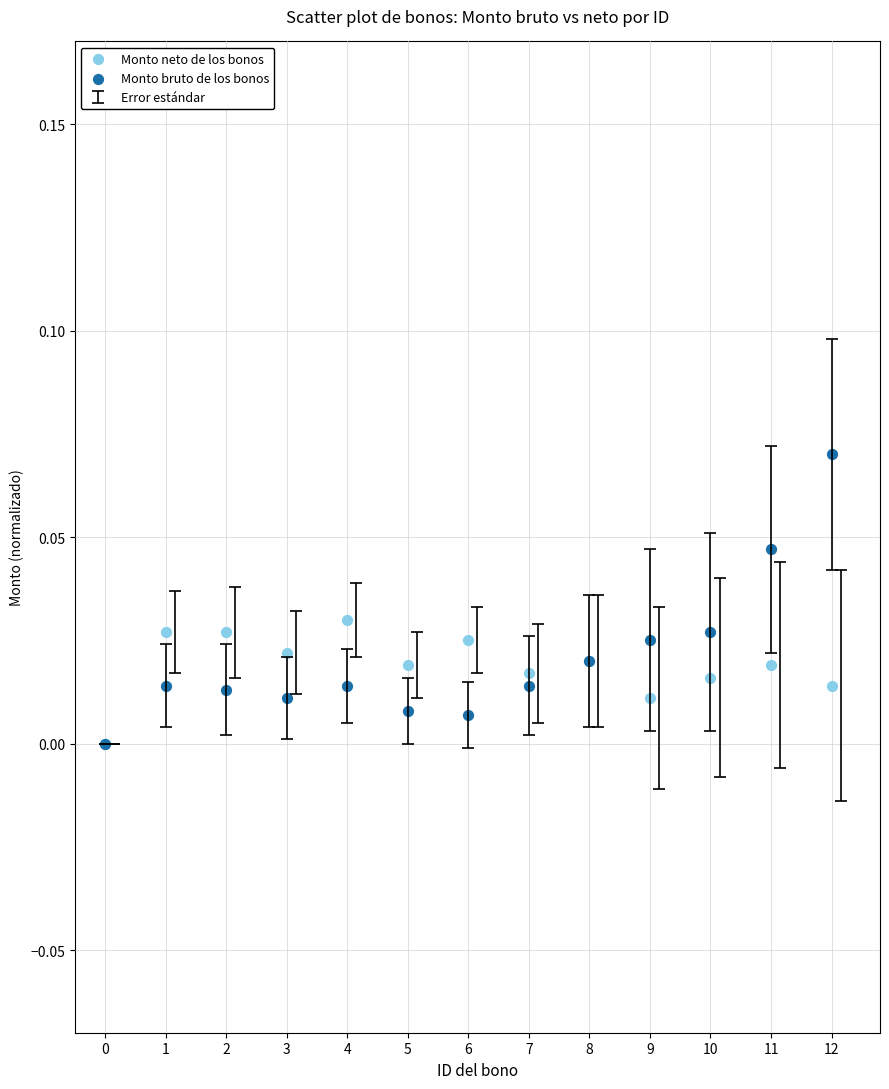

Which series has the widest spread of Y values?

Monto bruto de los bonos